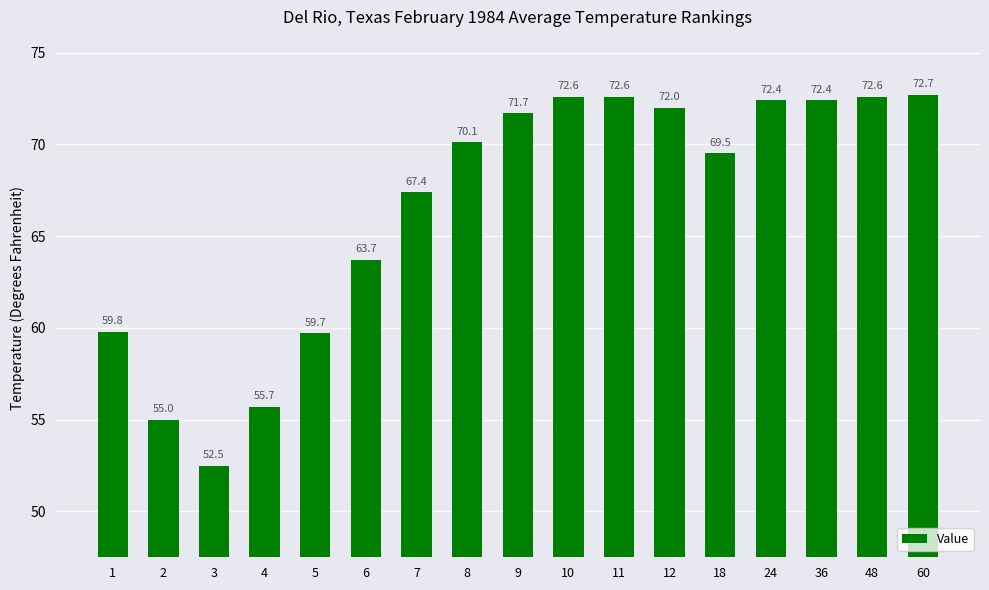

What is the difference between the maximum and minimum values?

20.2